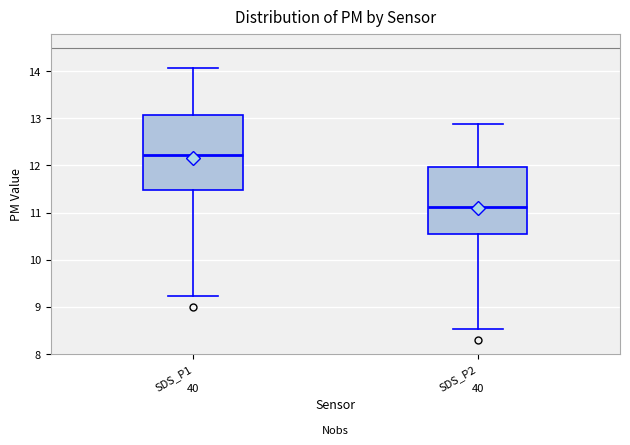

Reading left to right, transcribe this box plot: for each box, give where its median line is, the range the box spans, and where its two whiskers end, as read against the y-axis. The values are not printed on the chart, so give them approximately, as read against the axis.

SDS_P1: median 12.2, box 11.5 to 13.1, whiskers 9.2 to 14.1
SDS_P2: median 11.1, box 10.6 to 12.0, whiskers 8.5 to 12.9